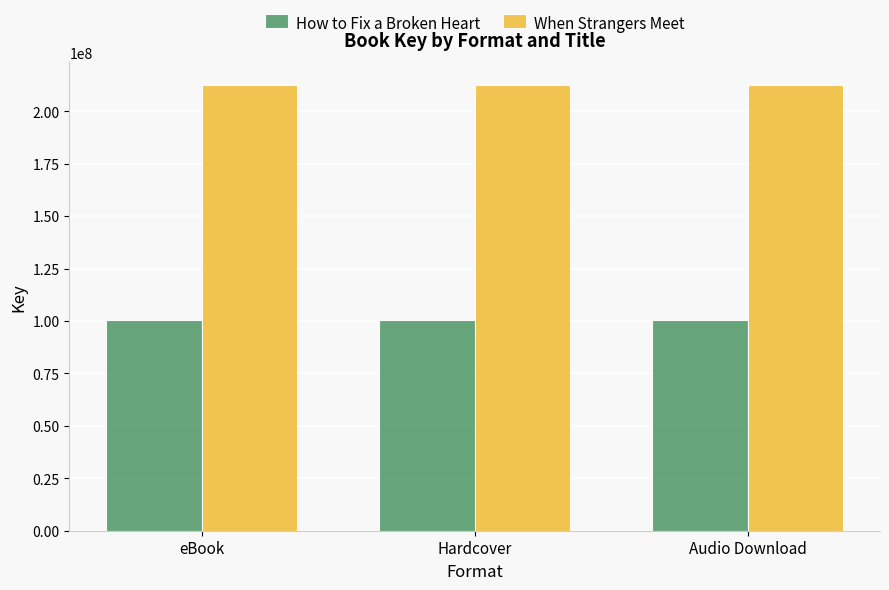

How many groups of bars are there?

3